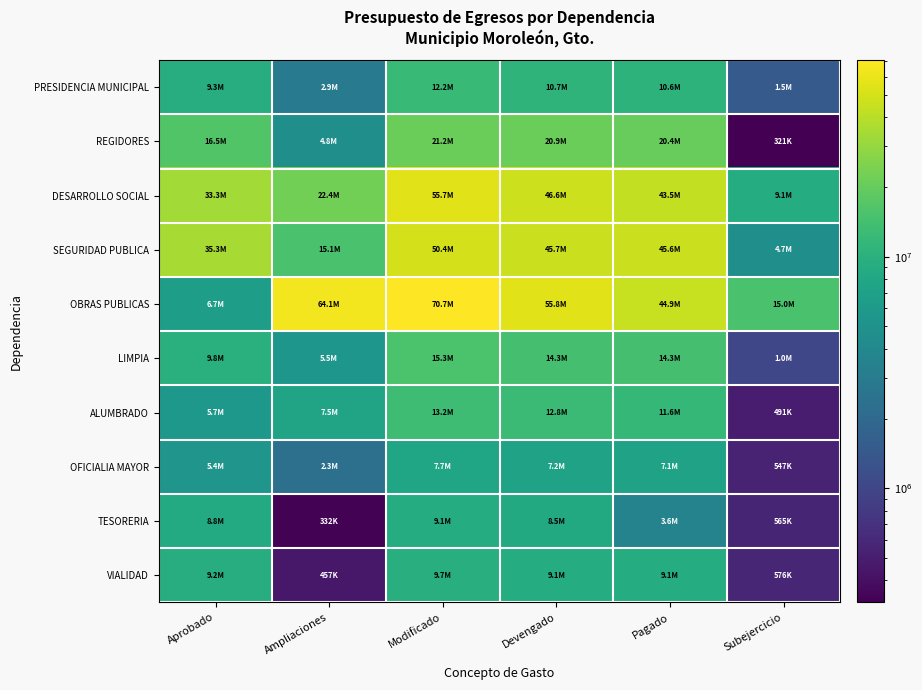

What is the smallest value displayed?

321475.6